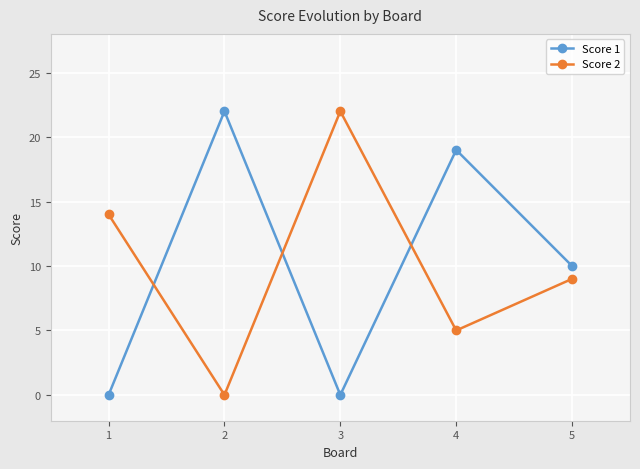

Reading left to right, what are all the values shown in this chart?

Score 1: 0	22	0	19	10
Score 2: 14	0	22	5	9